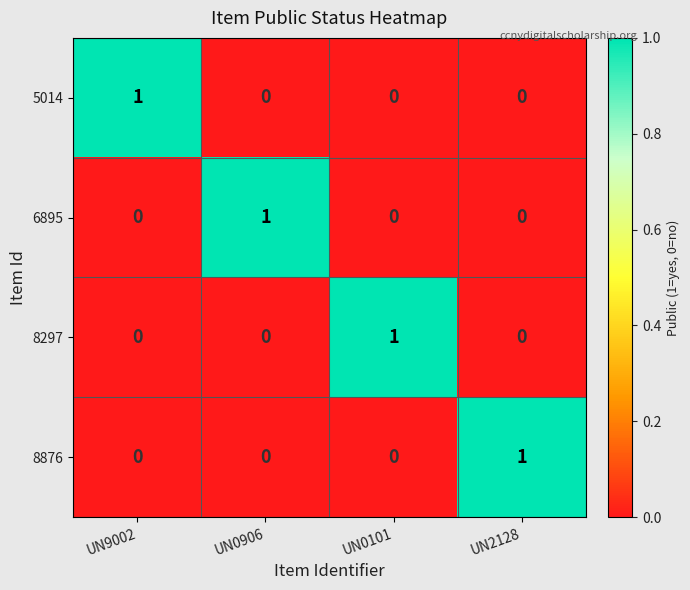

Reading left to right, what are all the values shown in this chart?

5014: 1	0	0	0
6895: 0	1	0	0
8297: 0	0	1	0
8876: 0	0	0	1